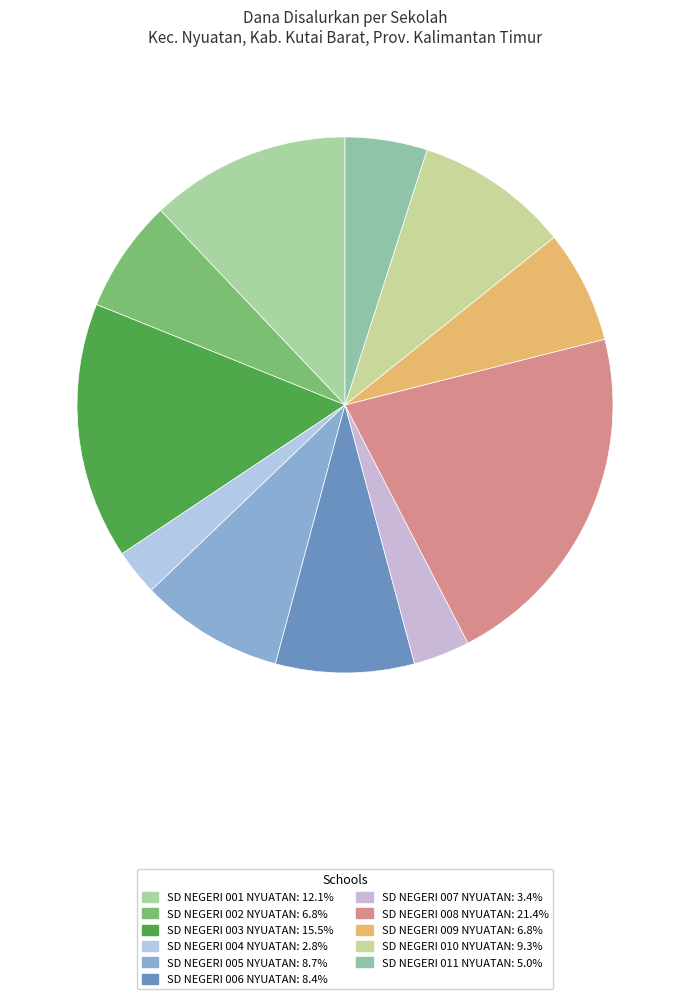

Does SD NEGERI 004 NYUATAN represent more than half of the total?

No